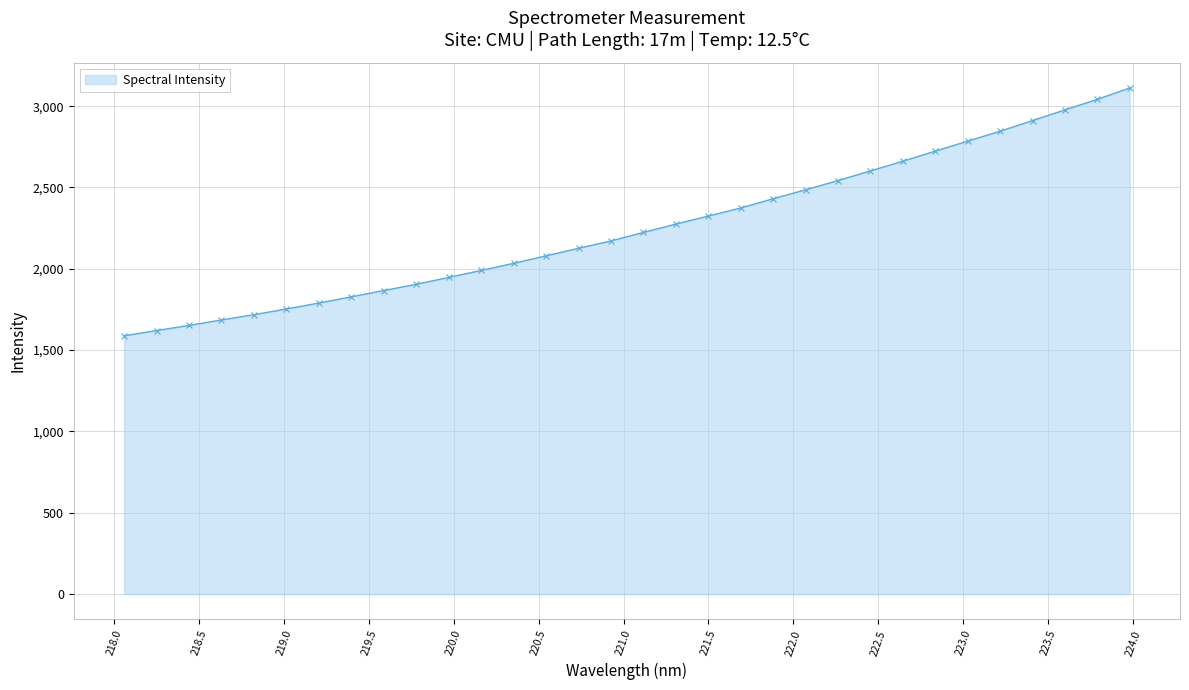

What is the maximum value shown in the chart?

3111.9